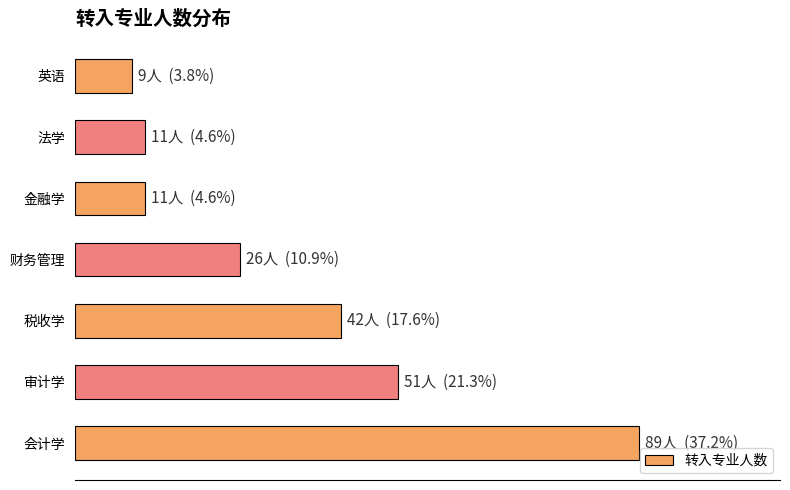

Count the number of data series in this chart.

1